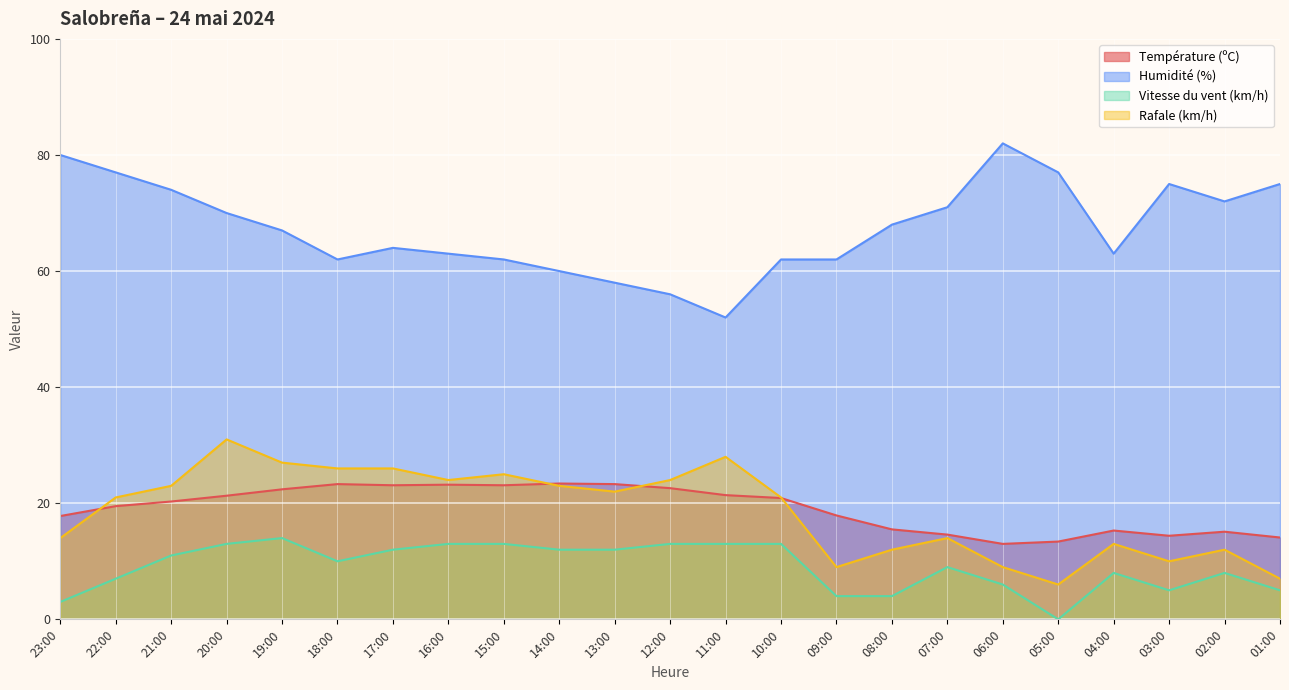

Rank the series by their maximum value, from highest to lowest.

Humidité (%), Rafale (km/h), Température (ºC), Vitesse du vent (km/h)